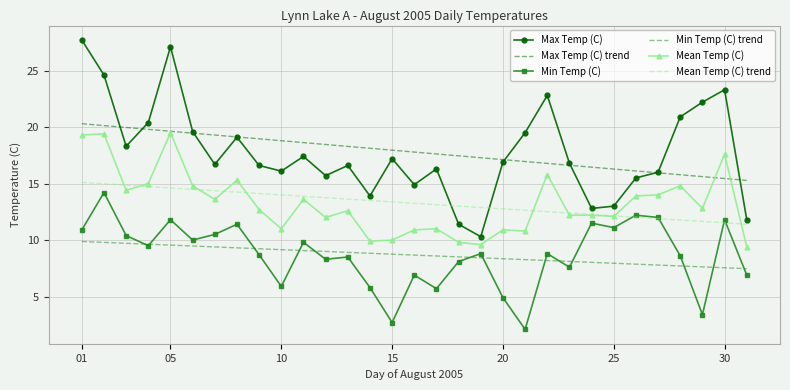

What is the difference between the second highest and second lowest values in the Min Temp (C) trend series?

2.2